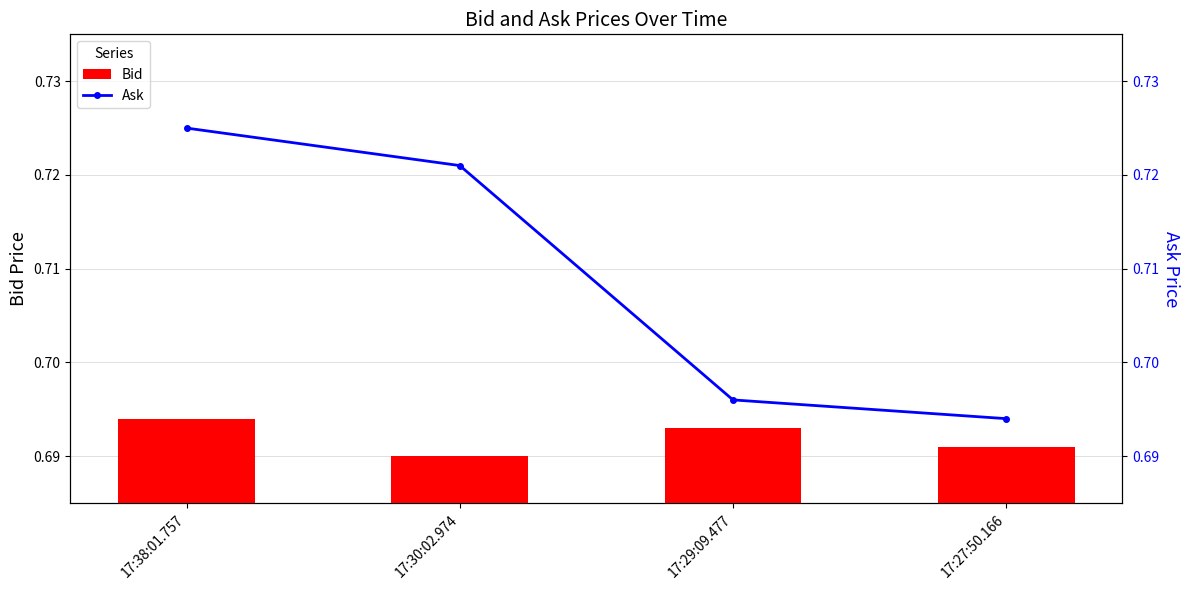

Reading left to right, list all the values displayed in this chart.

Bid: 17:38:01.757=0.7	17:30:02.974=0.7	17:29:09.477=0.7	17:27:50.166=0.7
Ask: 17:38:01.757=0.7	17:30:02.974=0.7	17:29:09.477=0.7	17:27:50.166=0.7